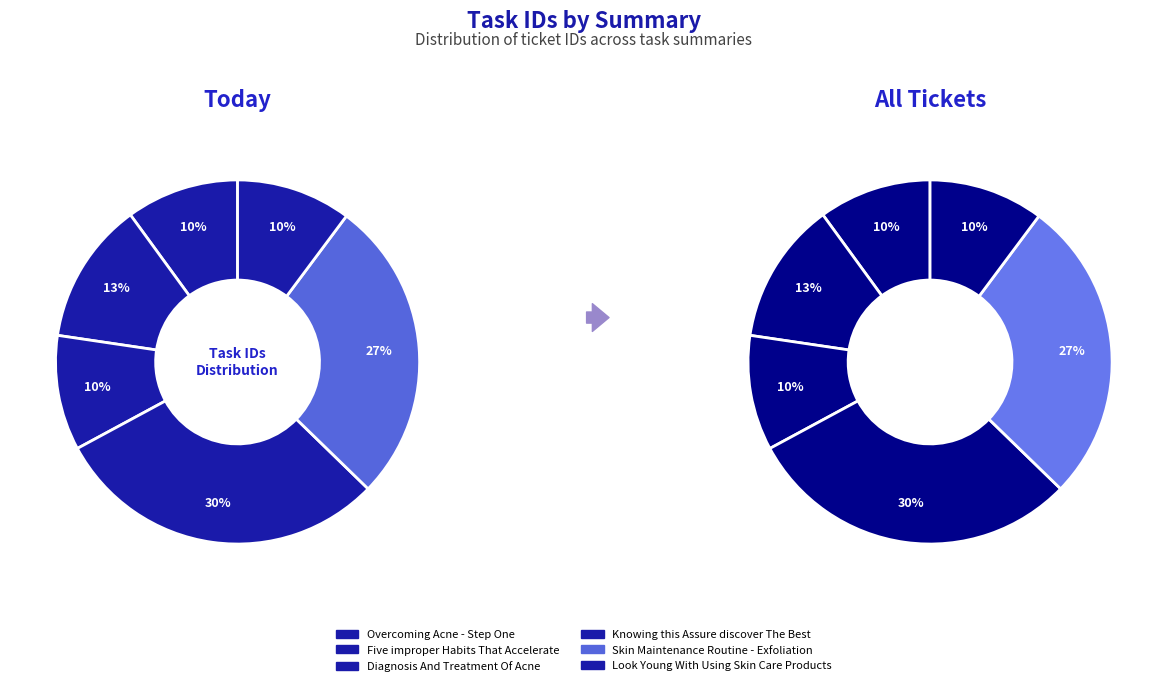

To the nearest percent, what is the average slice percentage?

17%